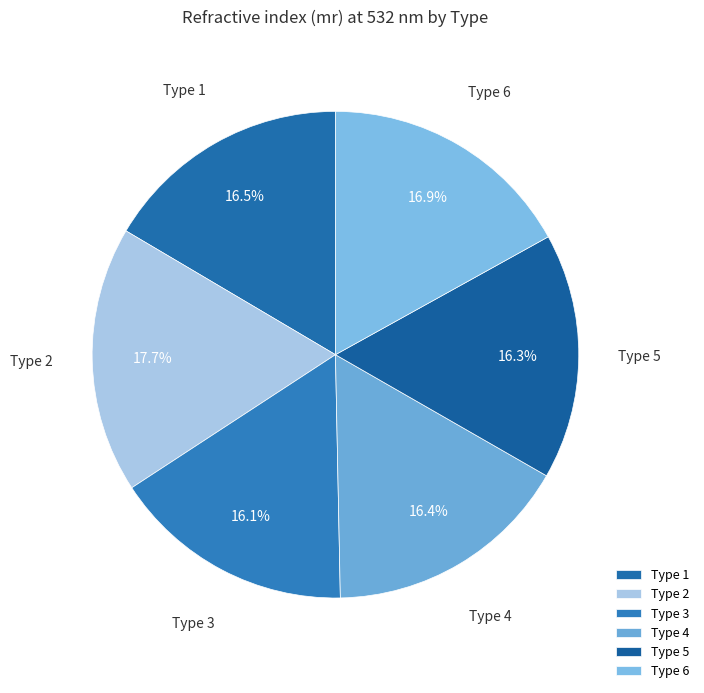

To the nearest percent, what percentage of the pie is Type 1?

17%